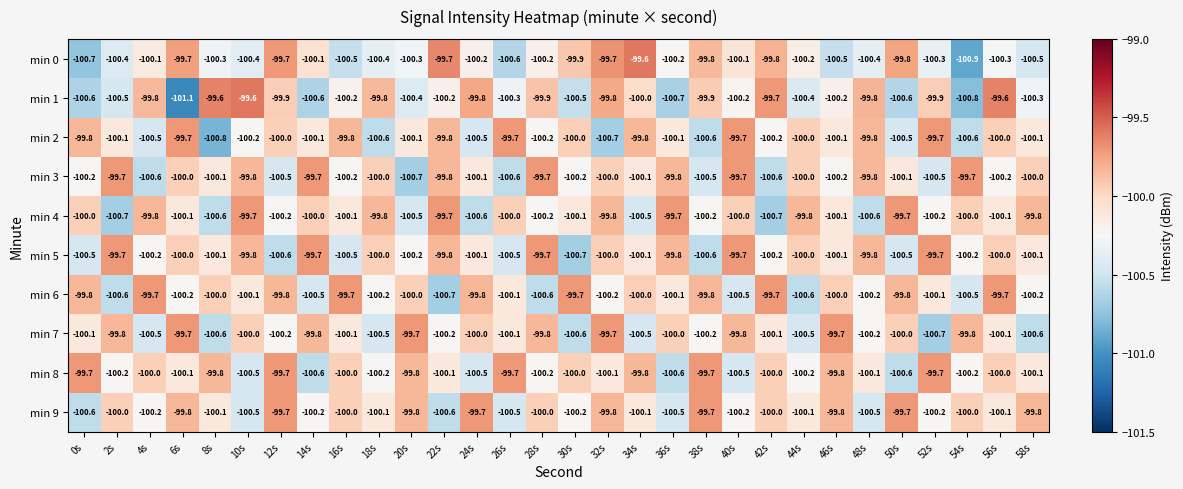

What value does the min 8 series have at 42s?

-100.0